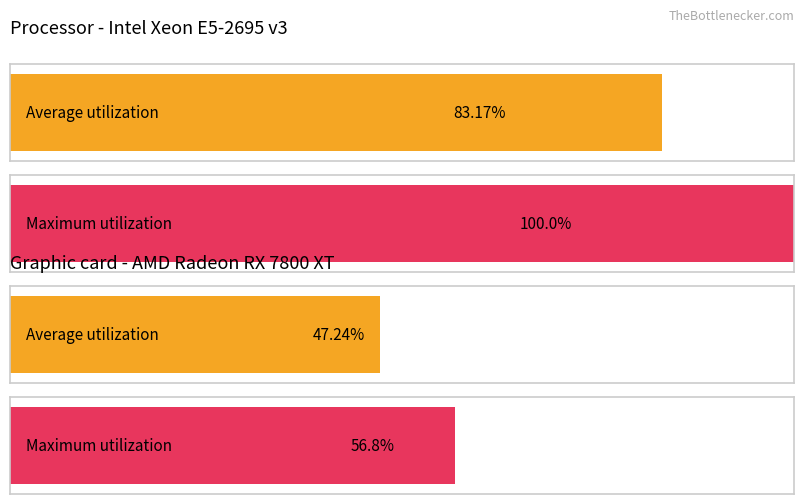

Rank the series by their maximum value, from highest to lowest.

Maximum utilization, Average utilization